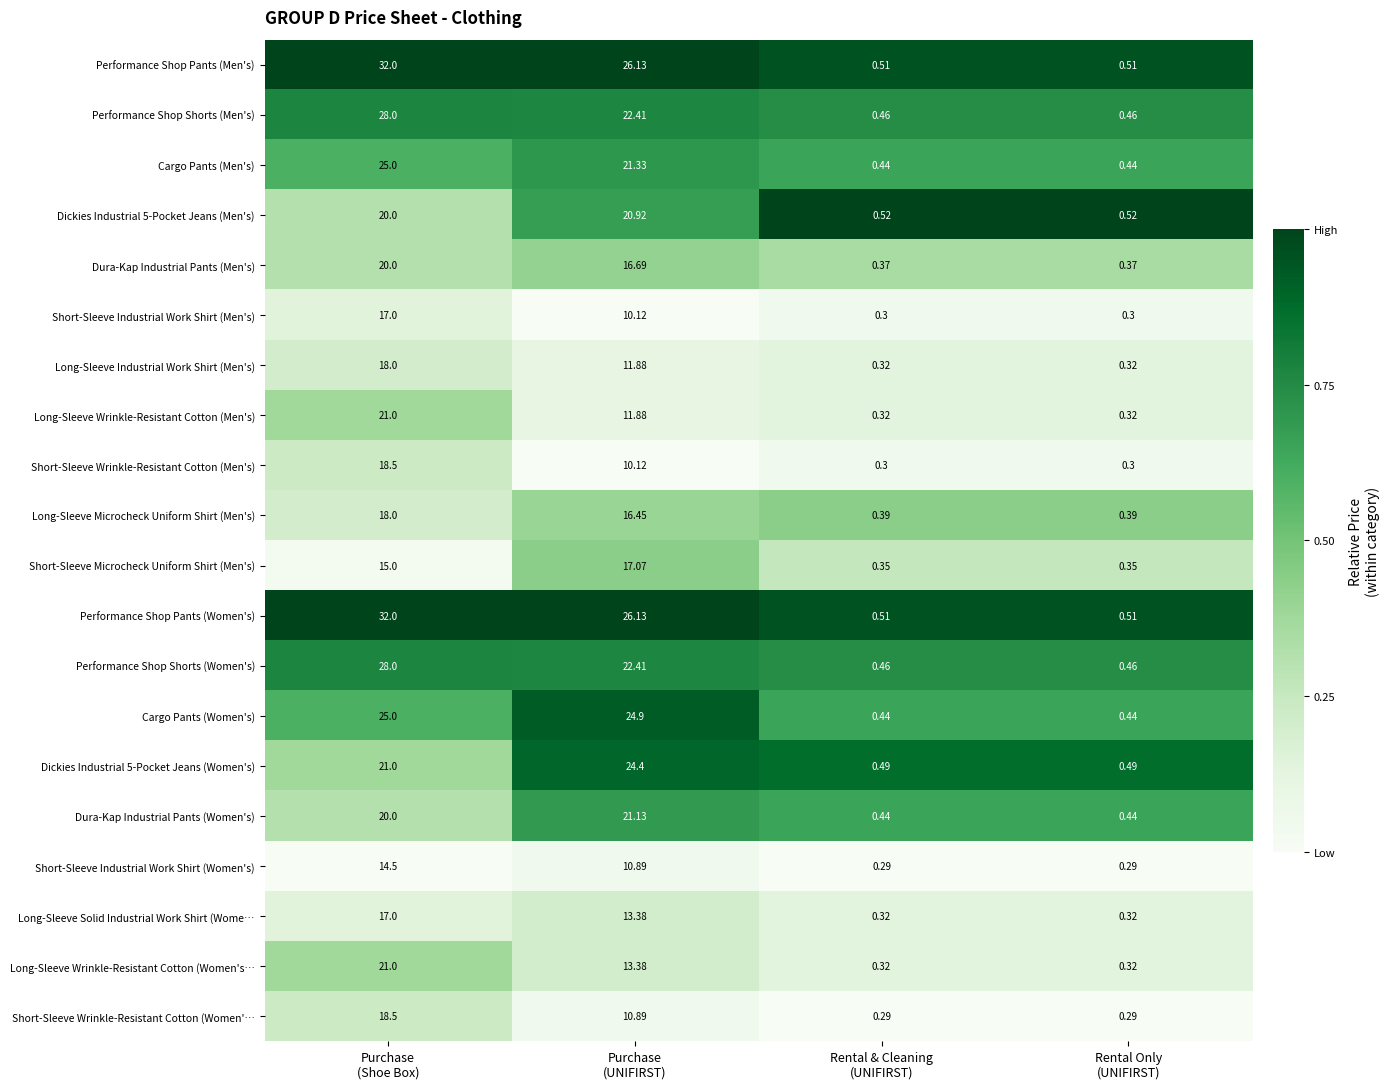

What is the spread (max minus min) of values at Purchase
(UNIFIRST)?

16.0